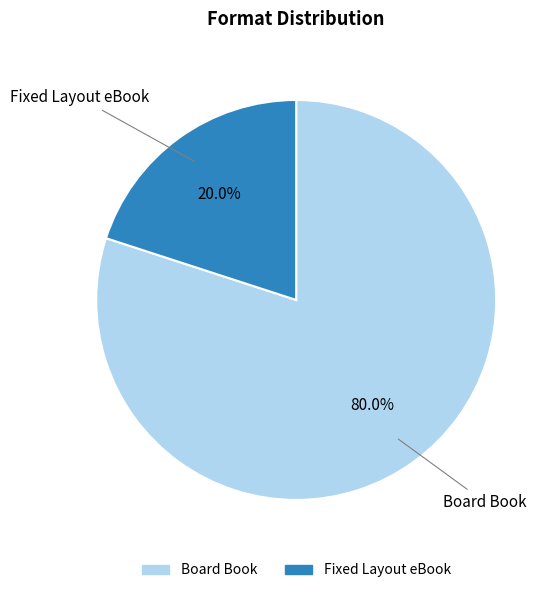

True or false: Fixed Layout eBook accounts for 28% of the total.

False